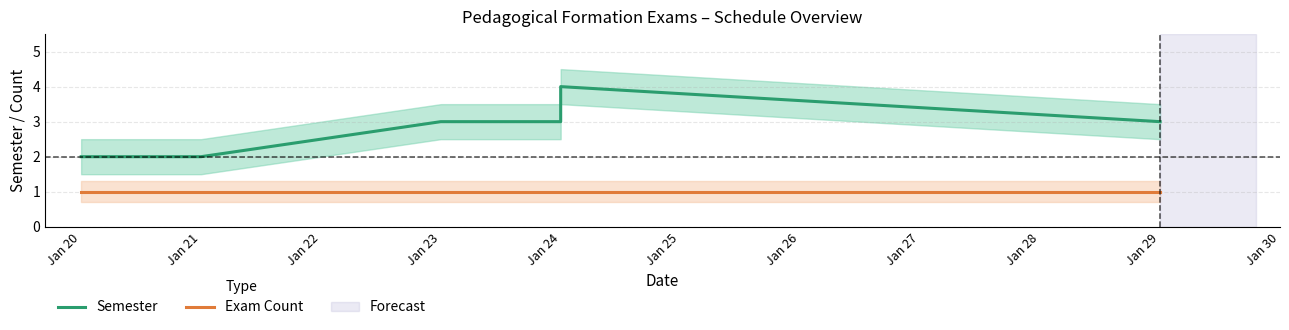

Reading right to left, what are all the values shown in this chart?

Semester: 3	4	3	3	2	2
Exam Count: 1	1	1	1	1	1